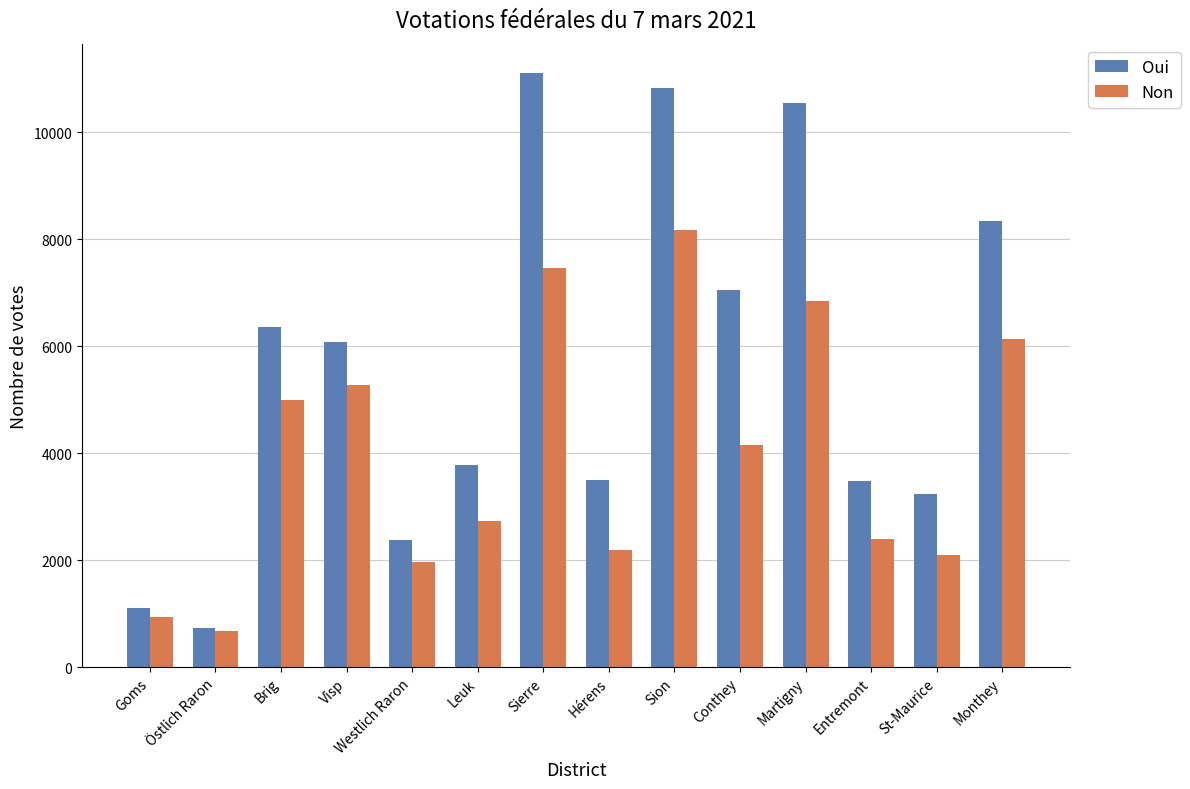

At how many categories does at least one series exceed 7444?

4